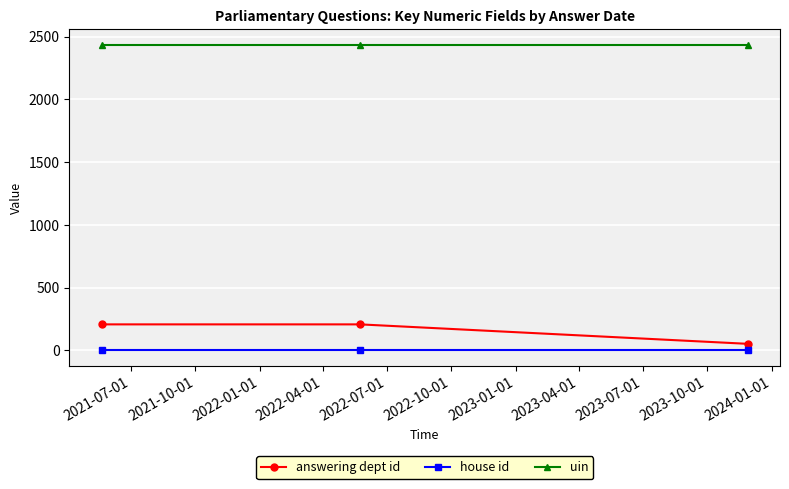

Which series has the largest total across all categories?

uin